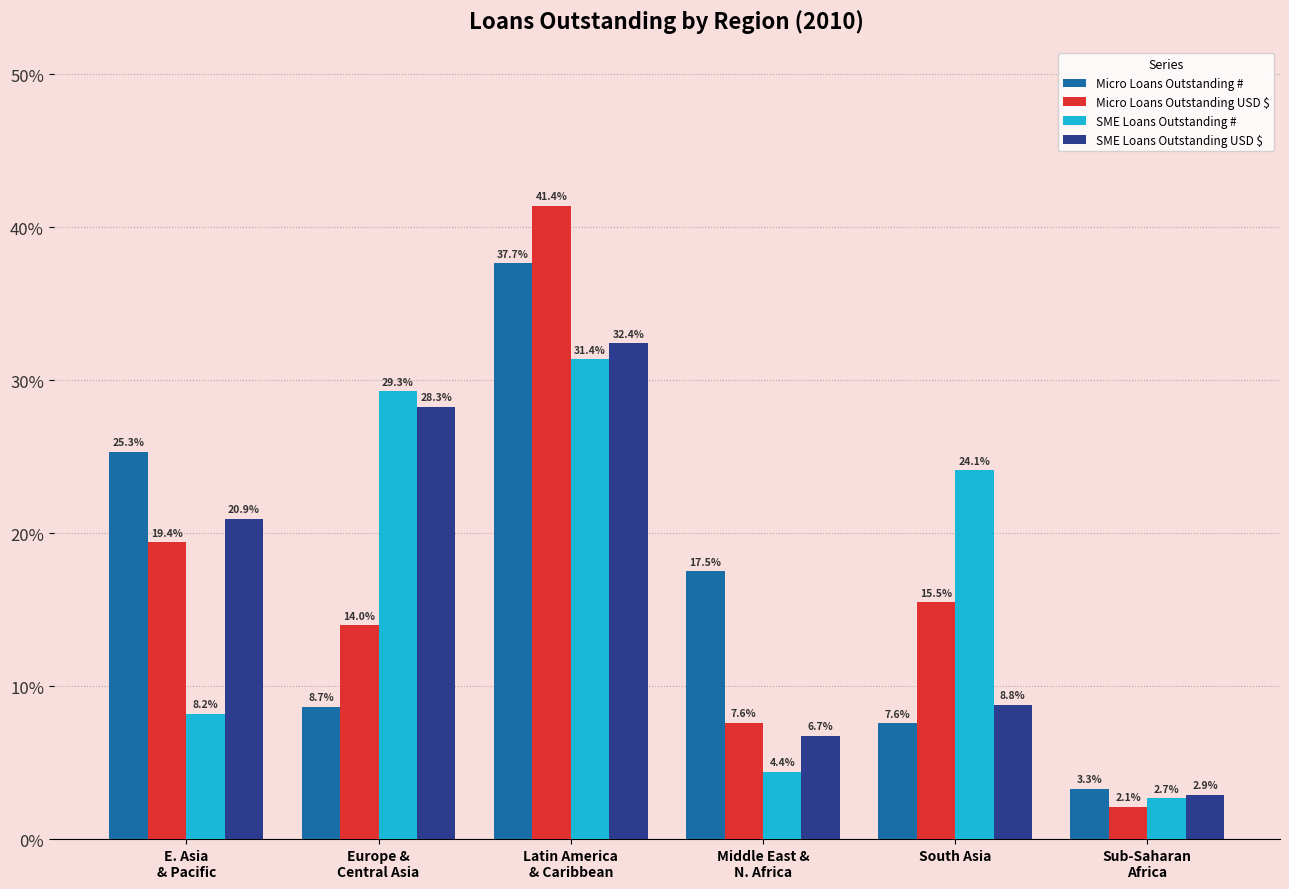

What is the greatest value displayed?

41.4